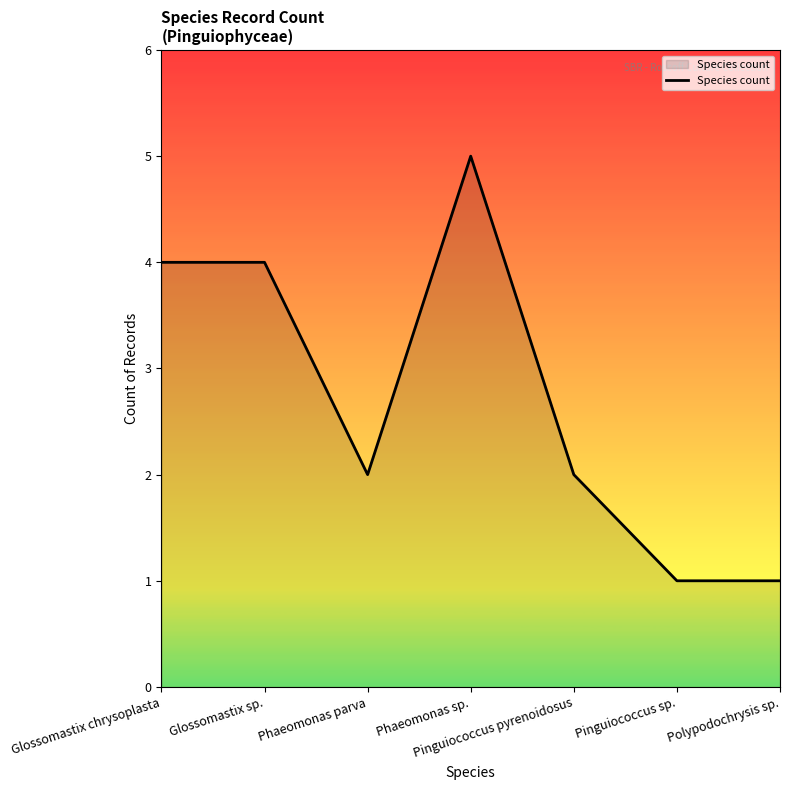

What is the change in value from Phaeomonas parva to Phaeomonas sp.?

+3